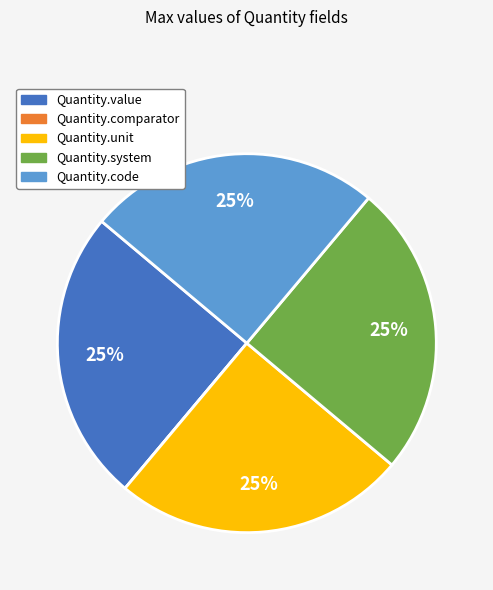

Is there a majority slice in this chart?

No